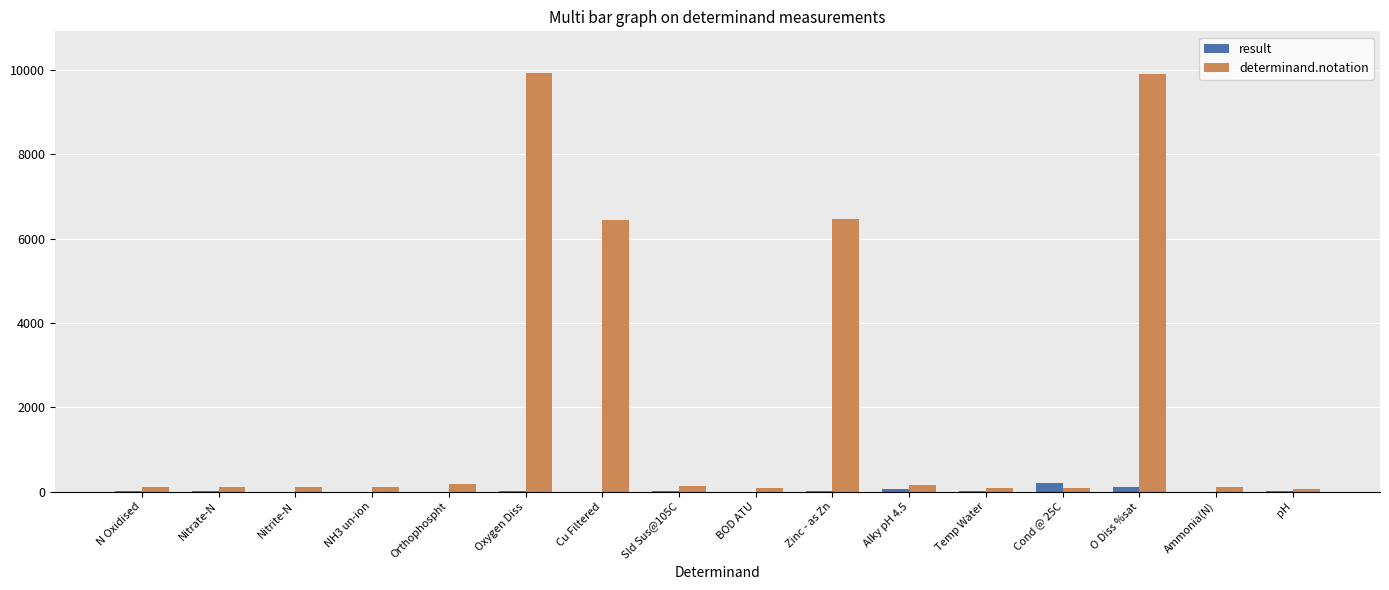

What is the maximum value for result?

209.0